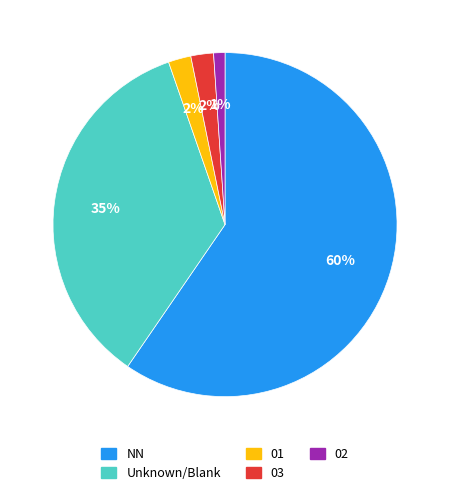

What percentage is the NN slice, to the nearest percent?

60%